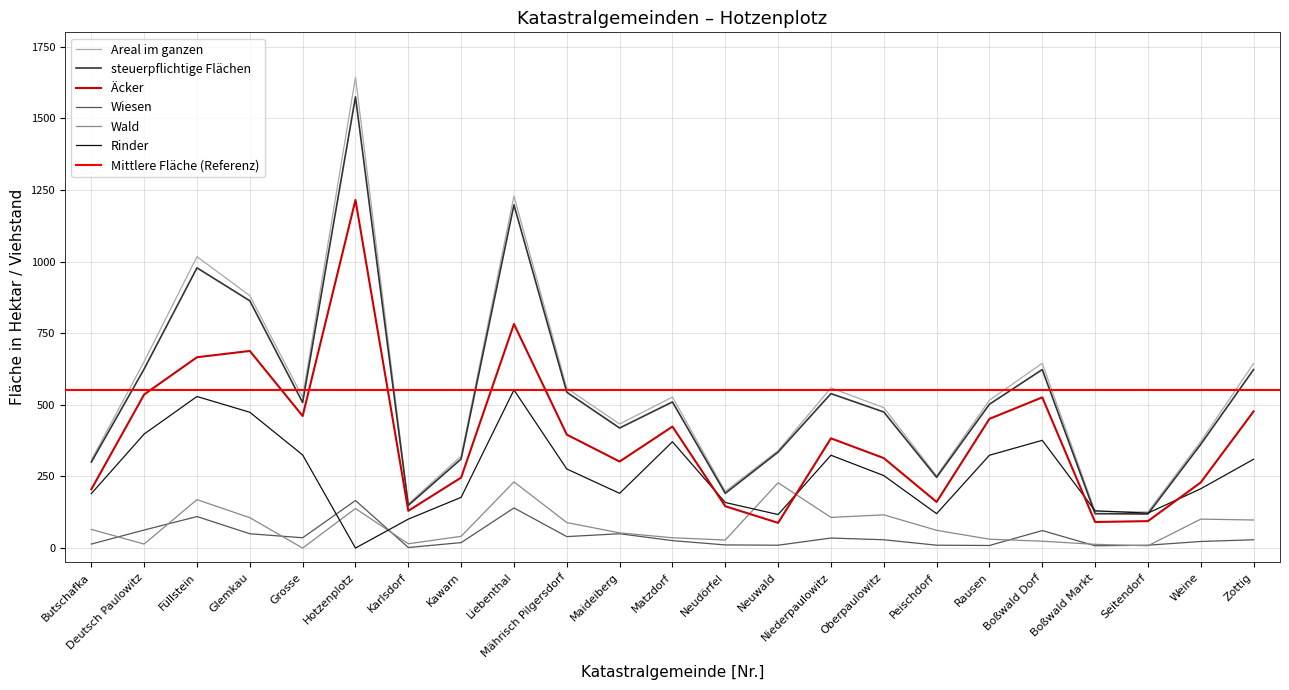

What is the total value across all series at Weine?

1294